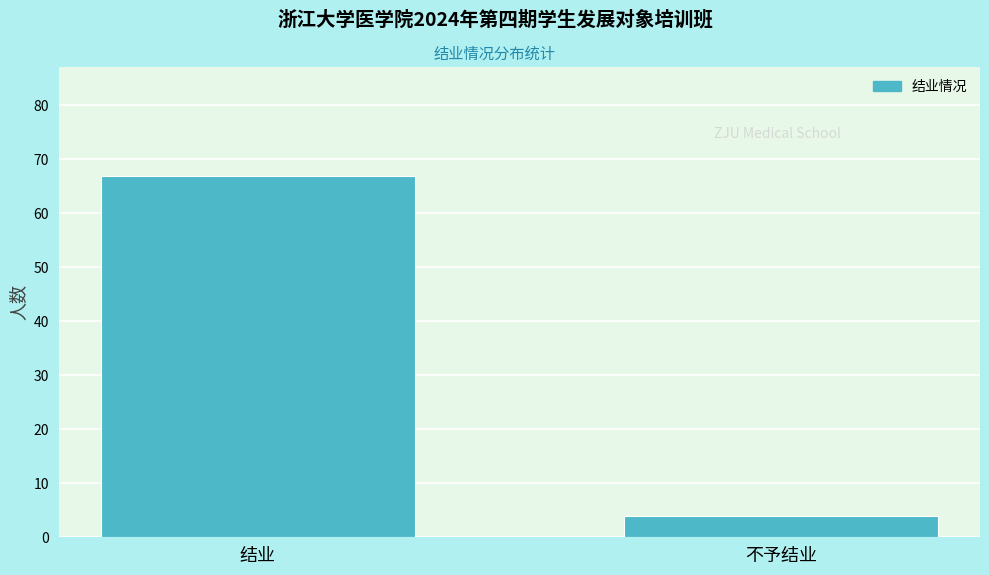

Reading right to left, extract all data points from this chart.

不予结业=4	结业=67